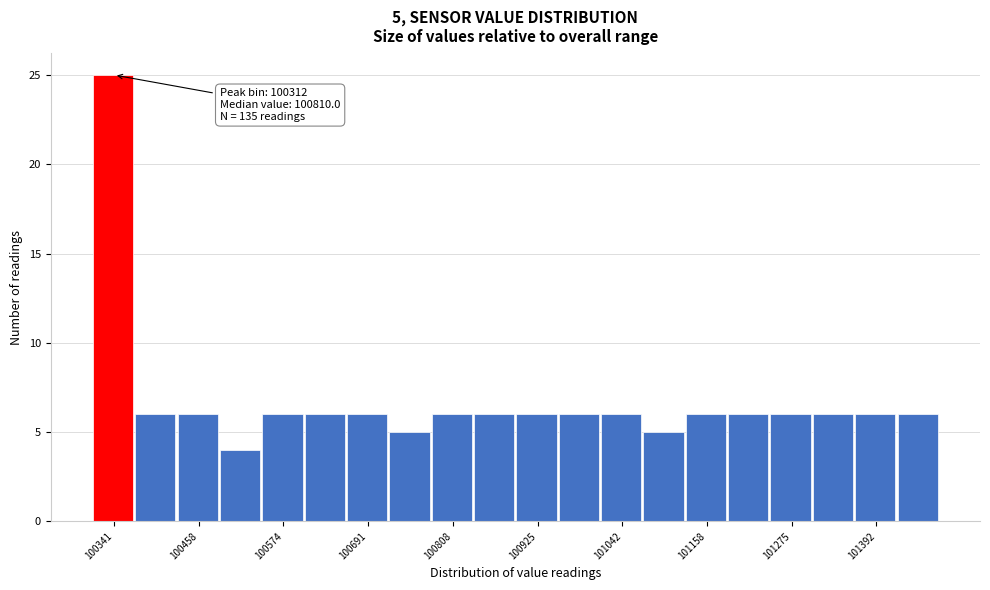

Read against the x-axis, roughly where is the centre of the tallest bar?

100340